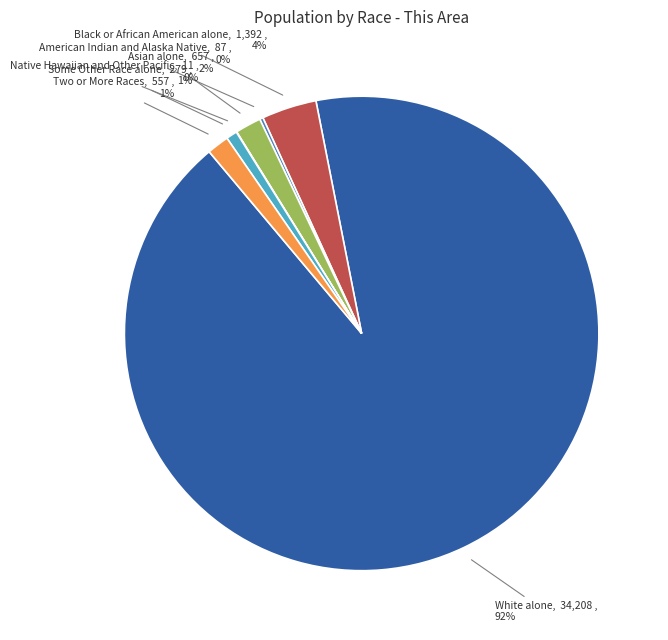

Do Black or African American alone and Two or More Races together represent more than half of the pie?

No